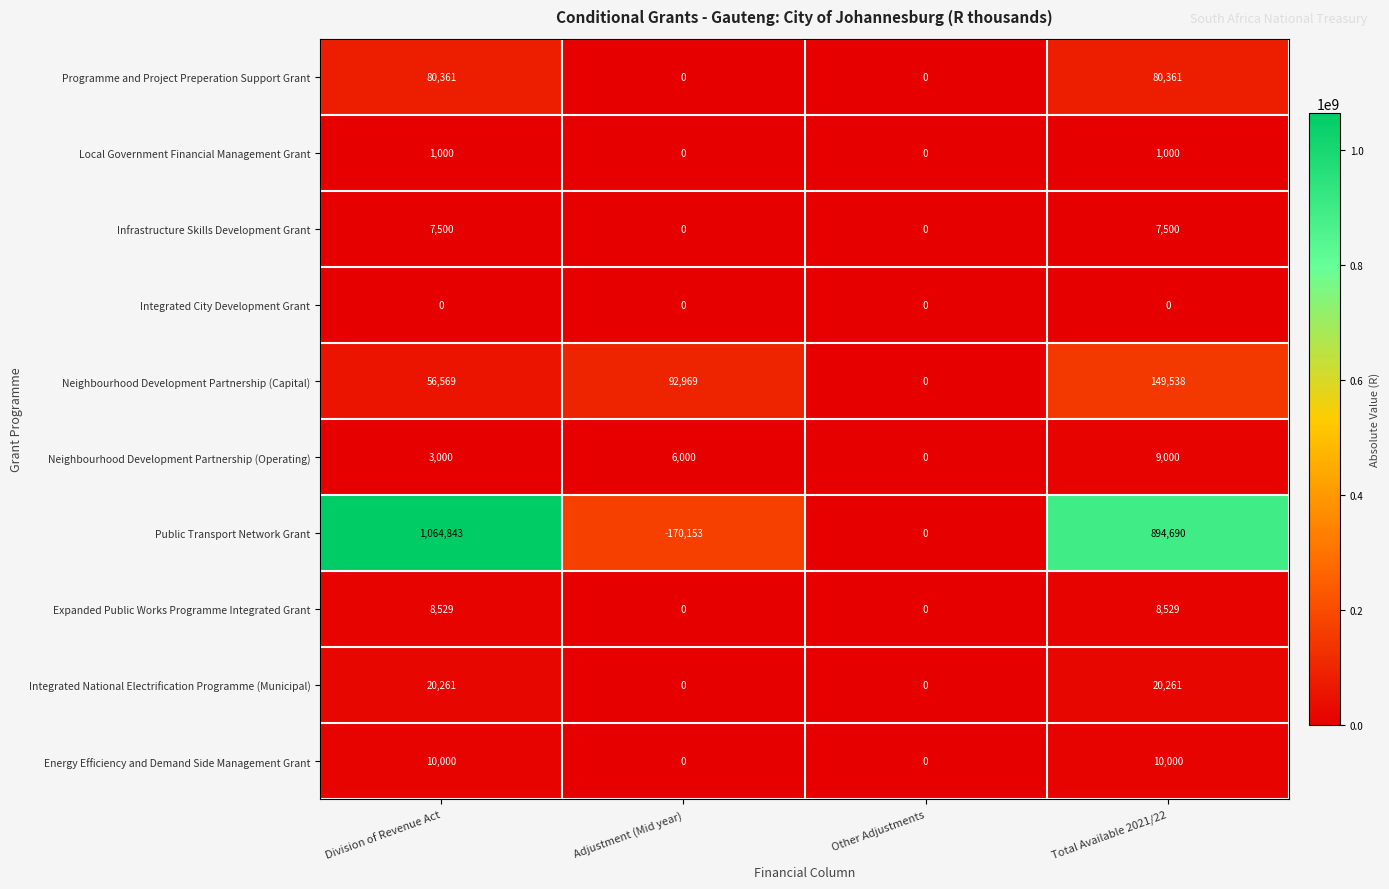

Which series changed the most between Other Adjustments and Total Available 2021/22?

Public Transport Network Grant